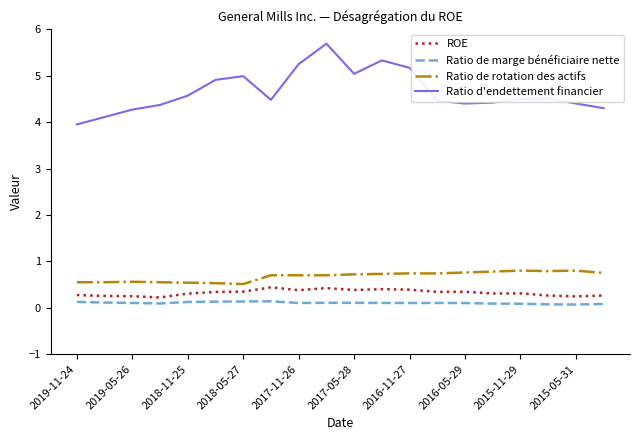

Rank the series by their maximum value, from highest to lowest.

Ratio d'endettement financier, Ratio de rotation des actifs, ROE, Ratio de marge bénéficiaire nette